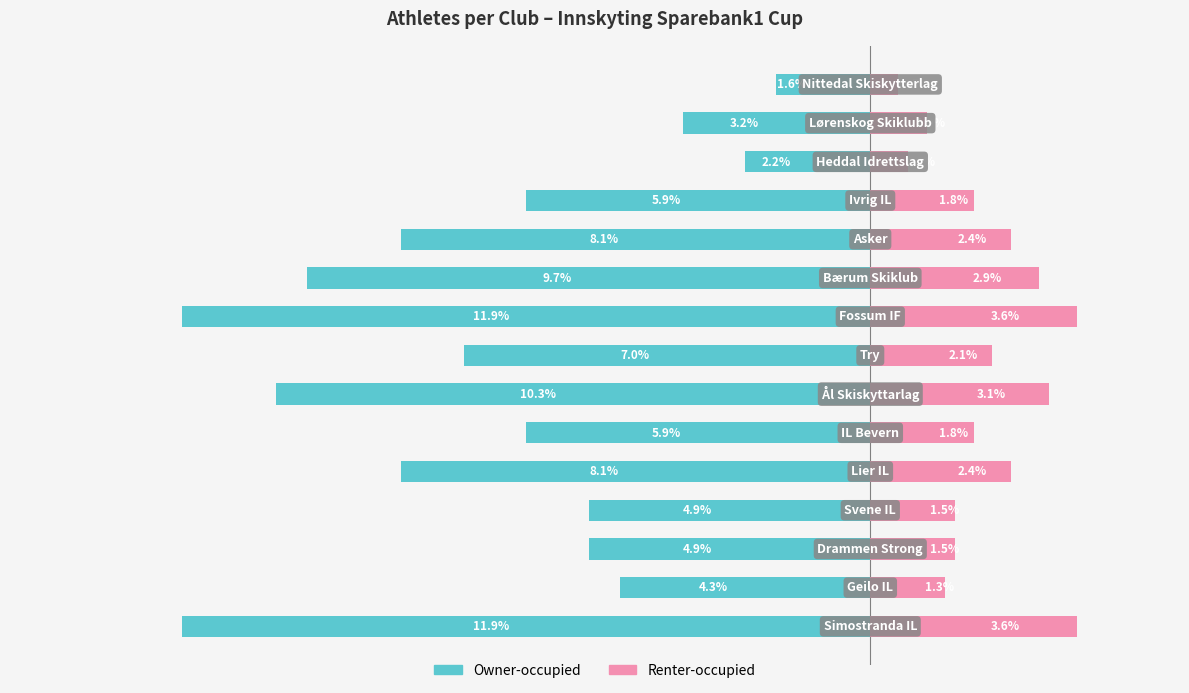

Reading left to right, extract all data points from this chart.

Owner-occupied: -11.9	-4.3	-4.9	-4.9	-8.1	-5.9	-10.3	-7.0	-11.9	-9.7	-8.1	-5.9	-2.2	-3.2	-1.6
Renter-occupied: 3.6	1.3	1.5	1.5	2.4	1.8	3.1	2.1	3.6	2.9	2.4	1.8	0.6	1.0	0.5